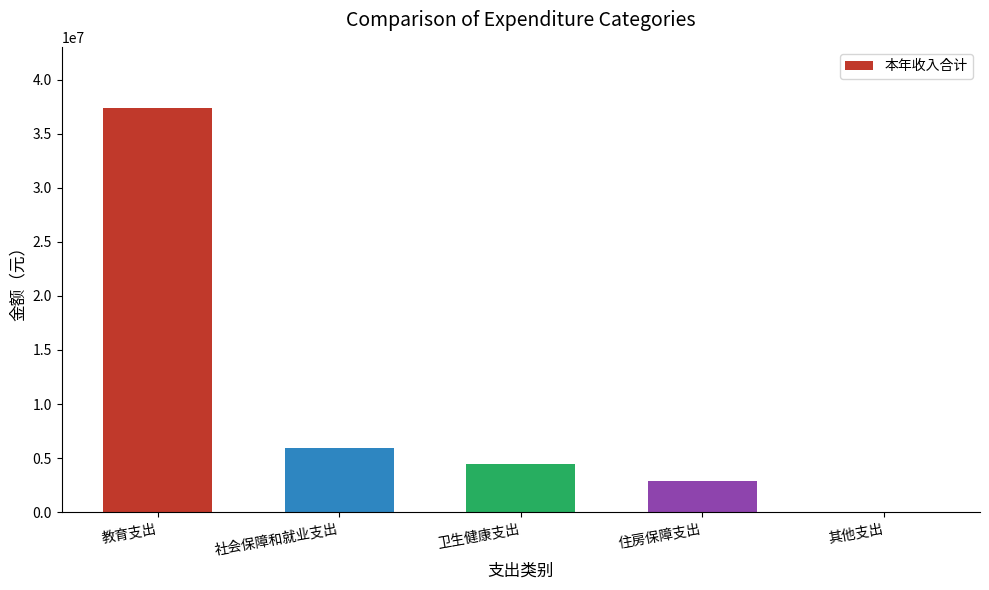

Reading right to left, extract all data points from this chart.

其他支出=57751.0	住房保障支出=2914302.0	卫生健康支出=4449594.4	社会保障和就业支出=5915621.7	教育支出=37412259.6